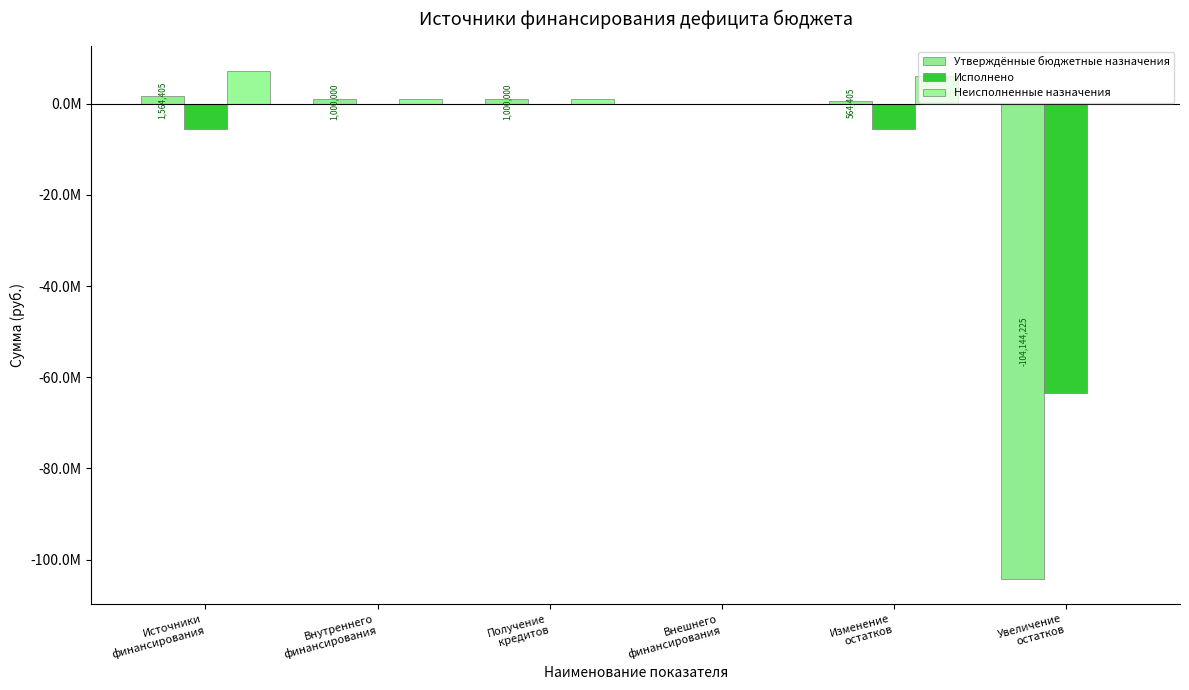

Rank the categories by Исполнено value from lowest to highest.

Увеличение
остатков, Источники
финансирования, Изменение
остатков, Внутреннего
финансирования, Получение
кредитов, Внешнего
финансирования